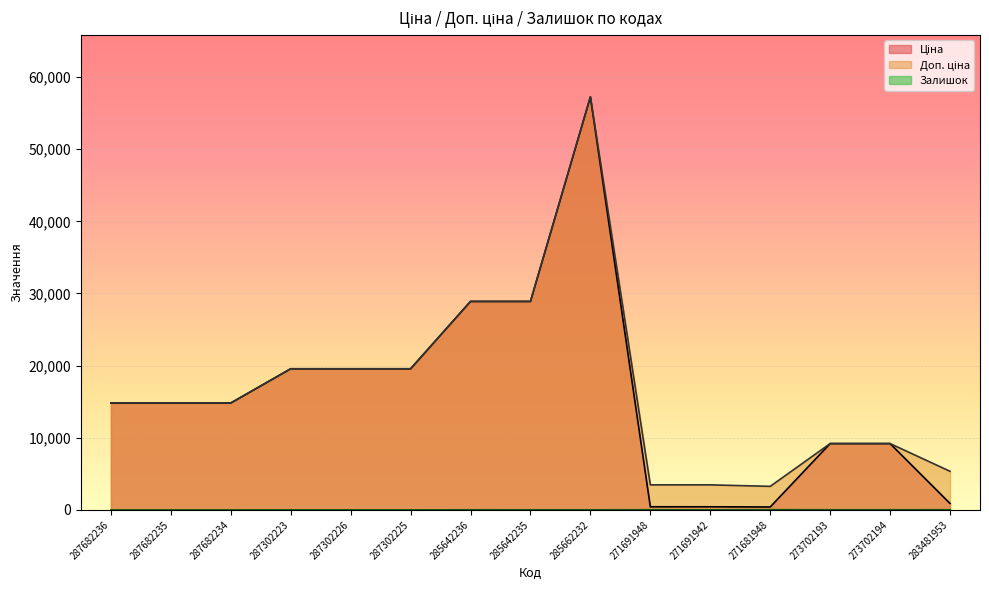

At which label does Ціна first exceed 14817?

287682236